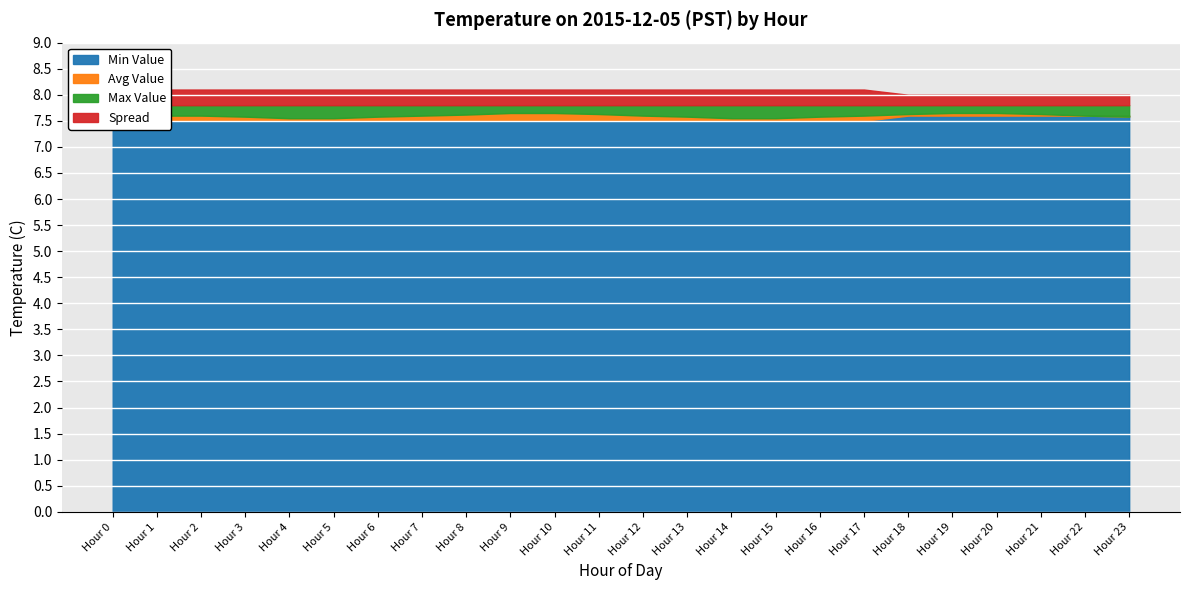

Reading left to right, extract all data points from this chart.

Min Value: 7.4	7.5	7.5	7.5	7.5	7.5	7.5	7.5	7.5	7.5	7.5	7.5	7.5	7.5	7.5	7.5	7.5	7.5	7.6	7.6	7.6	7.6	7.6	7.6
Max Value: 7.8	7.8	7.8	7.8	7.8	7.8	7.8	7.8	7.8	7.8	7.8	7.8	7.8	7.8	7.8	7.8	7.8	7.8	7.8	7.8	7.8	7.8	7.8	7.8
Avg Value: 7.5	7.6	7.6	7.6	7.5	7.5	7.6	7.6	7.6	7.7	7.7	7.6	7.6	7.6	7.5	7.5	7.6	7.6	7.6	7.7	7.7	7.6	7.6	7.6
Spread: 0.4	0.3	0.3	0.3	0.3	0.3	0.3	0.3	0.3	0.3	0.3	0.3	0.3	0.3	0.3	0.3	0.3	0.3	0.2	0.2	0.2	0.2	0.2	0.2